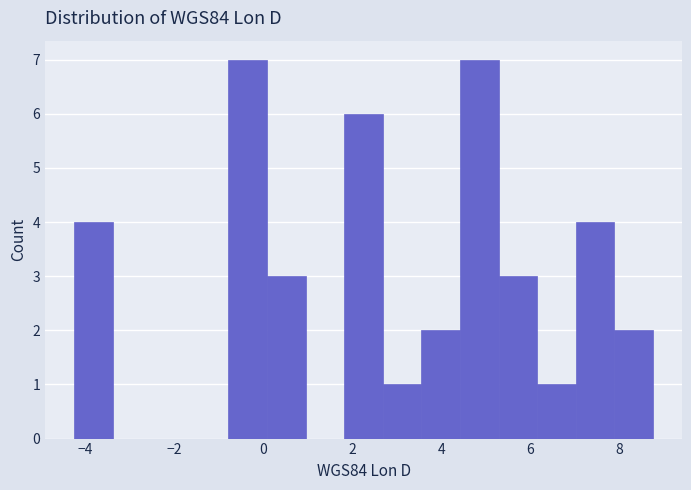

Reading left to right, list every bar in this chart as the range it spans on the x-axis followed by its height. Neither the bar edges nor the heights are printed on the chart, so give them approximately, as read against the axes.

-4.2 to -3.4: 4
-3.4 to -2.6: 0
-2.6 to -1.6: 0
-1.6 to -0.8: 0
-0.8 to 0.0: 7
0.0 to 1.0: 3
1.0 to 1.8: 0
1.8 to 2.6: 6
2.6 to 3.6: 1
3.6 to 4.4: 2
4.4 to 5.2: 7
5.2 to 6.2: 3
6.2 to 7.0: 1
7.0 to 7.8: 4
7.8 to 8.8: 2